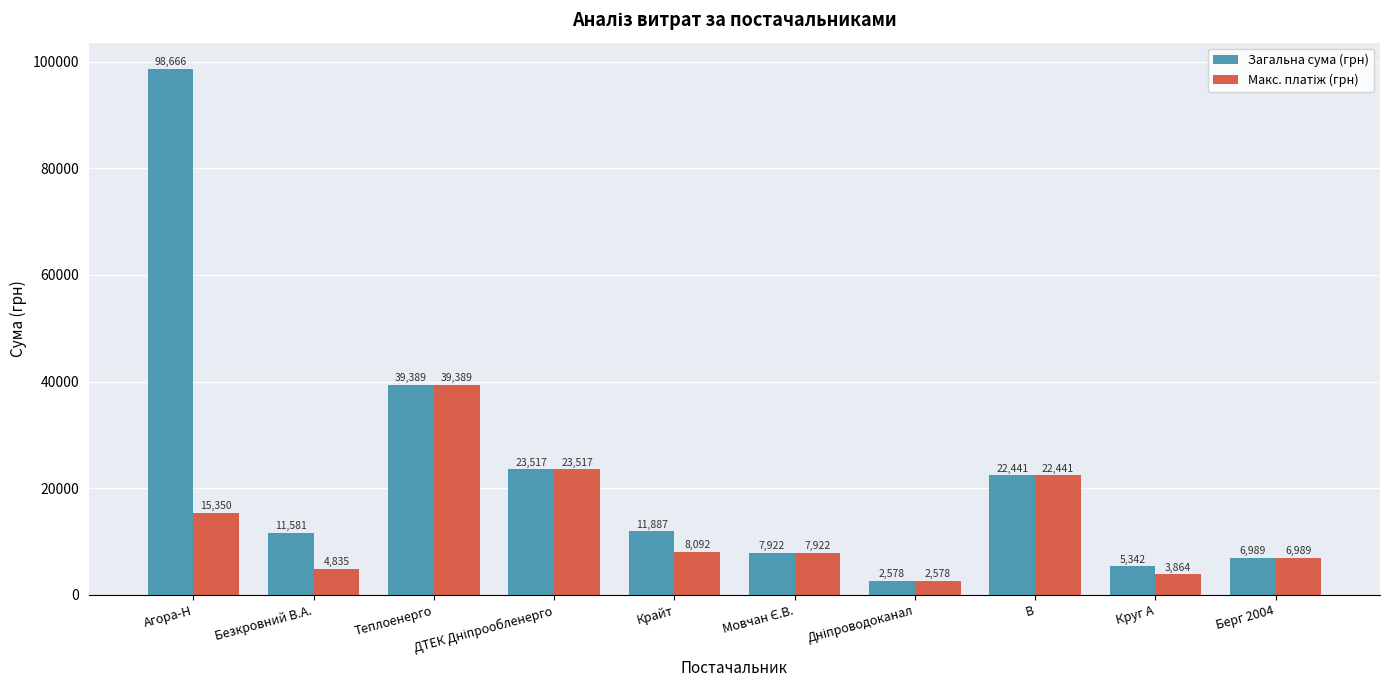

What position from the left is Агора-Н?

1